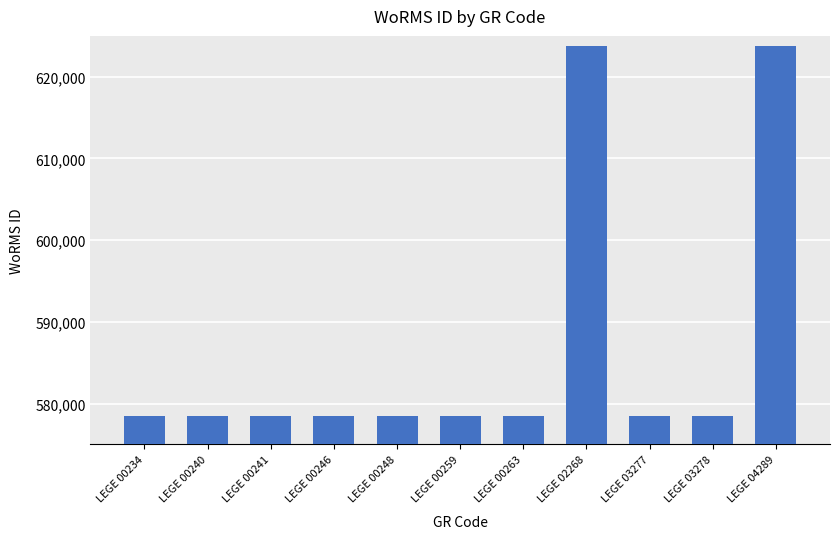

Reading left to right, what are all the values shown in this chart?

578476	578476	578476	578476	578476	578476	578476	623803	578476	578476	623803